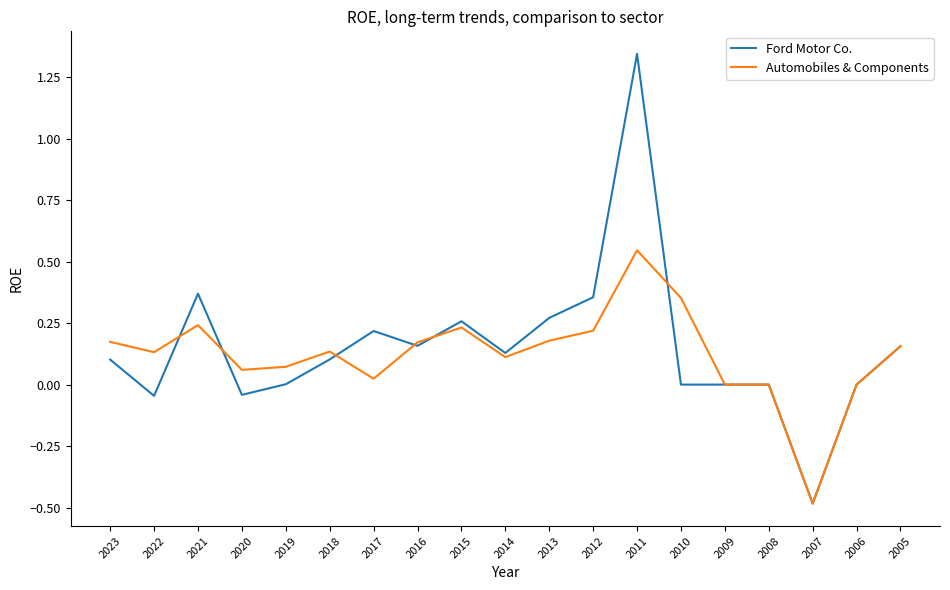

What is the difference between the highest and lowest values at 2011?

0.8